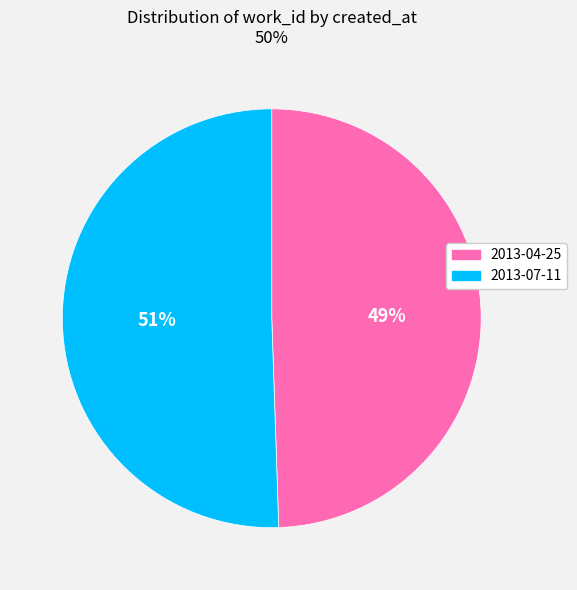

Which category accounts for the majority?

2013-07-11